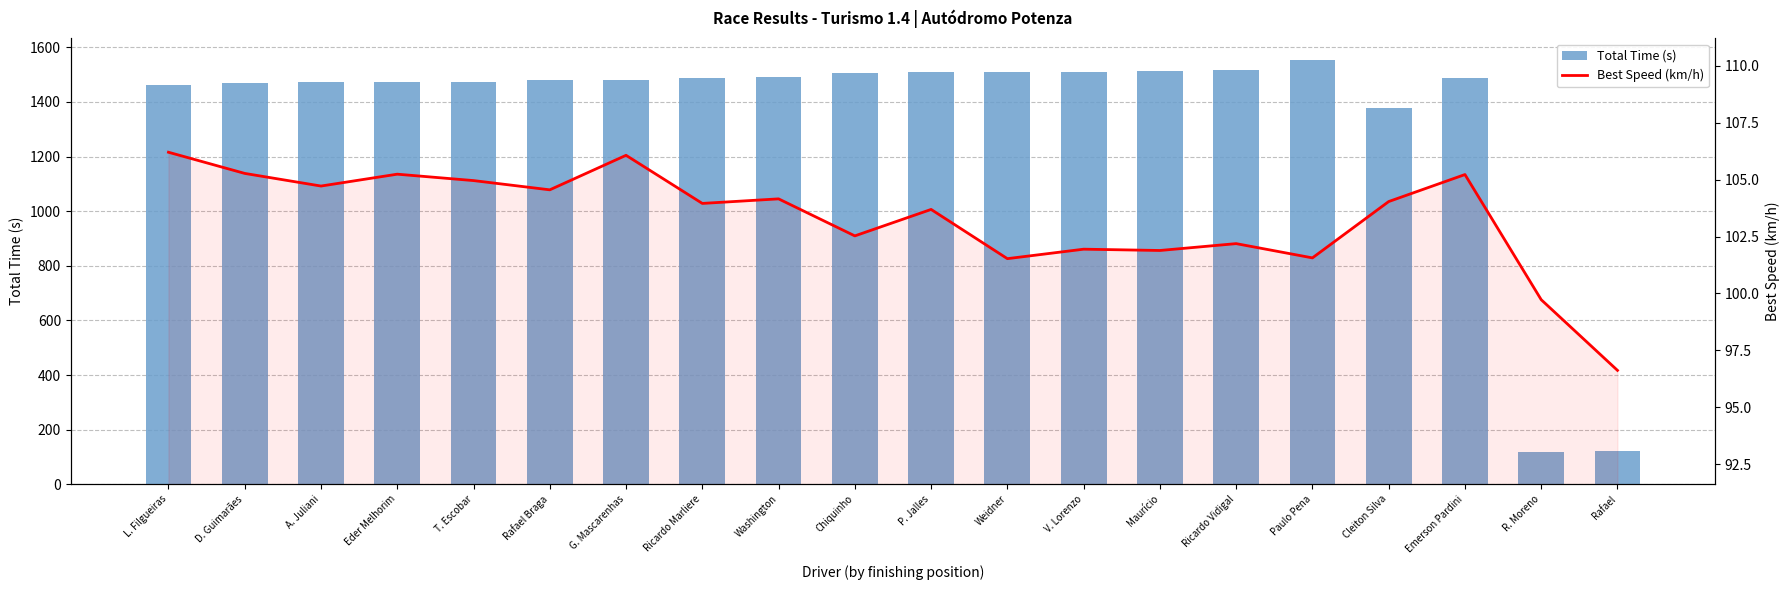

At which category does the chart reach its peak across all series?

Paulo Pena